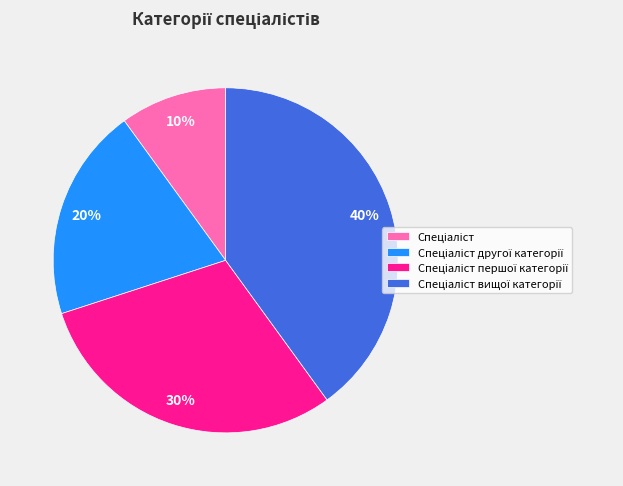

To the nearest percent, what is the difference between the largest and smallest slice percentages?

30%